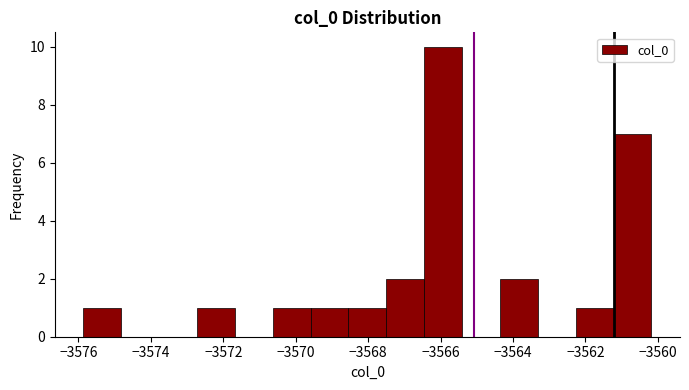

Reading left to right, transcribe this chart: for each bar, give the range it covers on the x-axis and its height. Neither the bar edges nor the heights are printed on the chart, so give them approximately, as read against the axes.

-3575.8 to -3574.8: 1
-3574.8 to -3573.8: 0
-3573.8 to -3572.8: 0
-3572.8 to -3571.6: 1
-3571.6 to -3570.6: 0
-3570.6 to -3569.6: 1
-3569.6 to -3568.6: 1
-3568.6 to -3567.4: 1
-3567.4 to -3566.4: 2
-3566.4 to -3565.4: 10
-3565.4 to -3564.4: 0
-3564.4 to -3563.4: 2
-3563.4 to -3562.2: 0
-3562.2 to -3561.2: 1
-3561.2 to -3560.2: 7